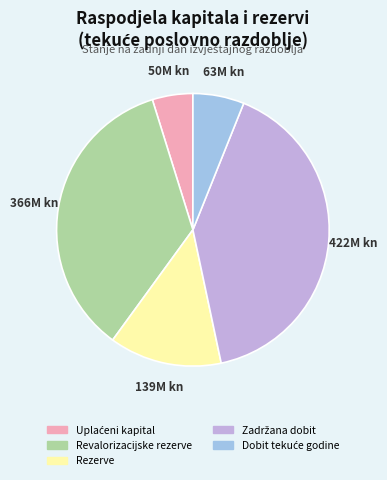

Is there a majority slice in this chart?

No